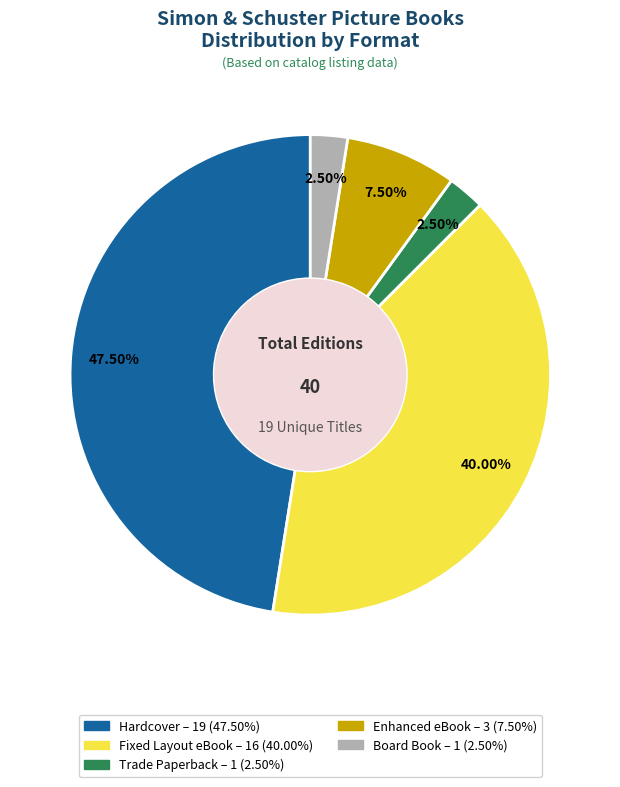

To the nearest percent, what is the combined percentage of Enhanced eBook and Hardcover?

55%